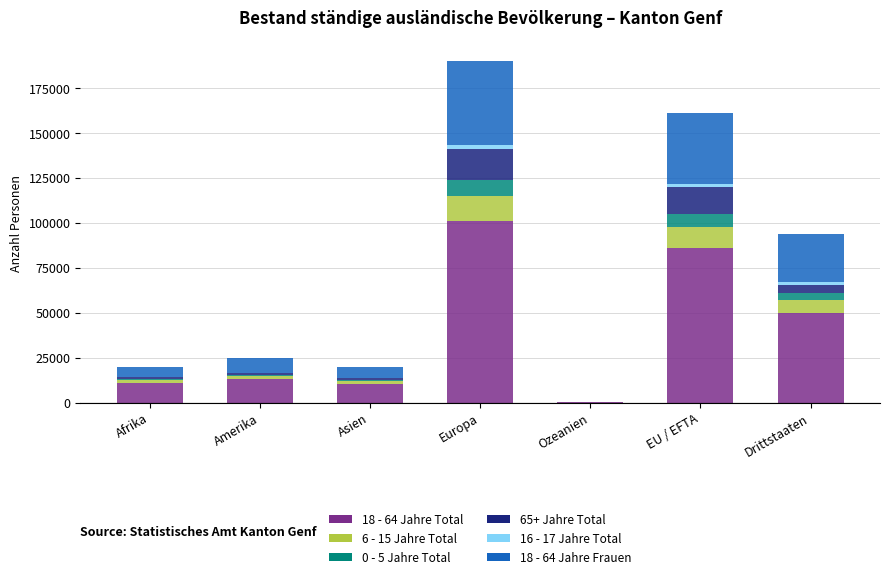

The 18 - 64 Jahre Total series shows 18866 at Afrika. True or false?

False